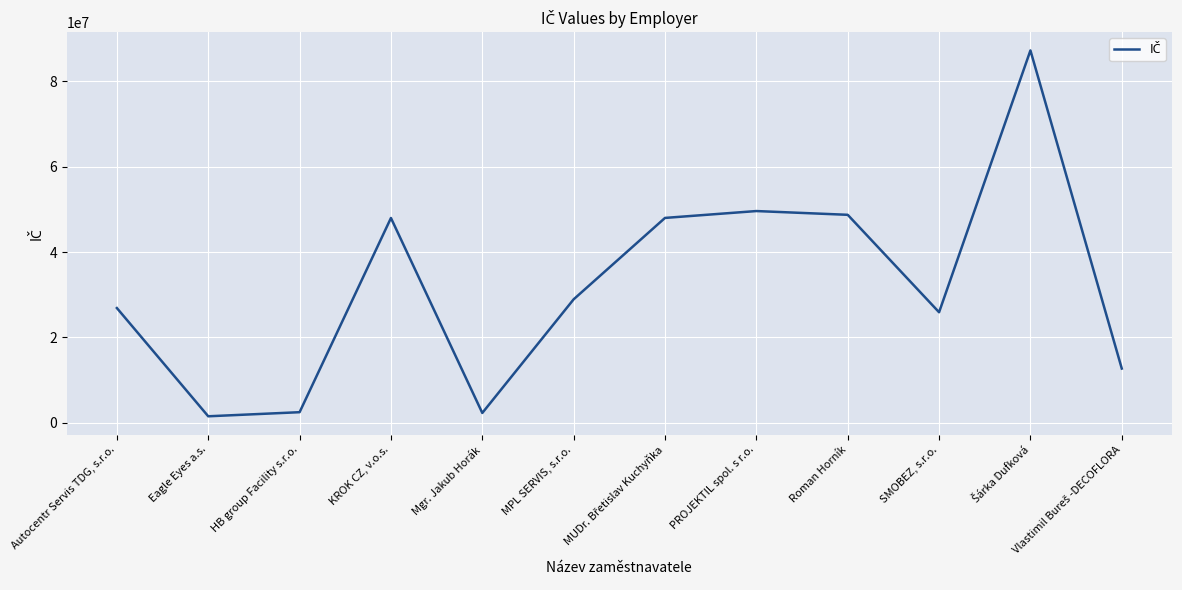

What is the average value?

31850866